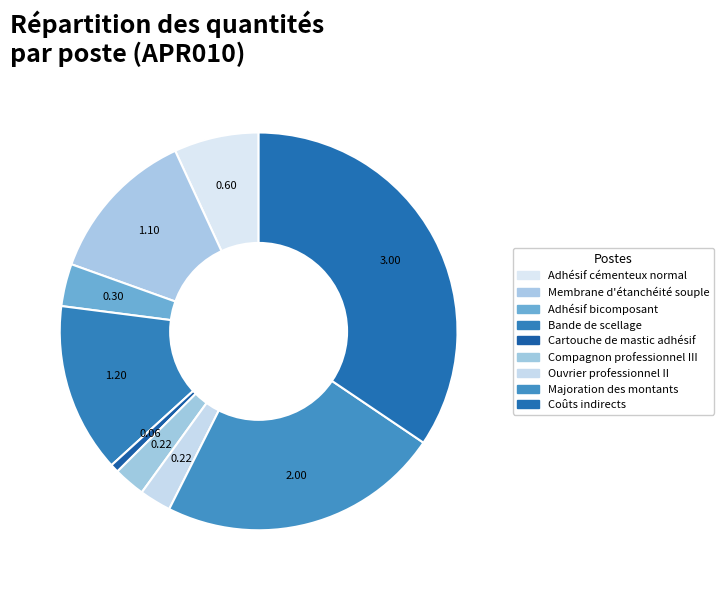

Count the number of slices in the pie.

9